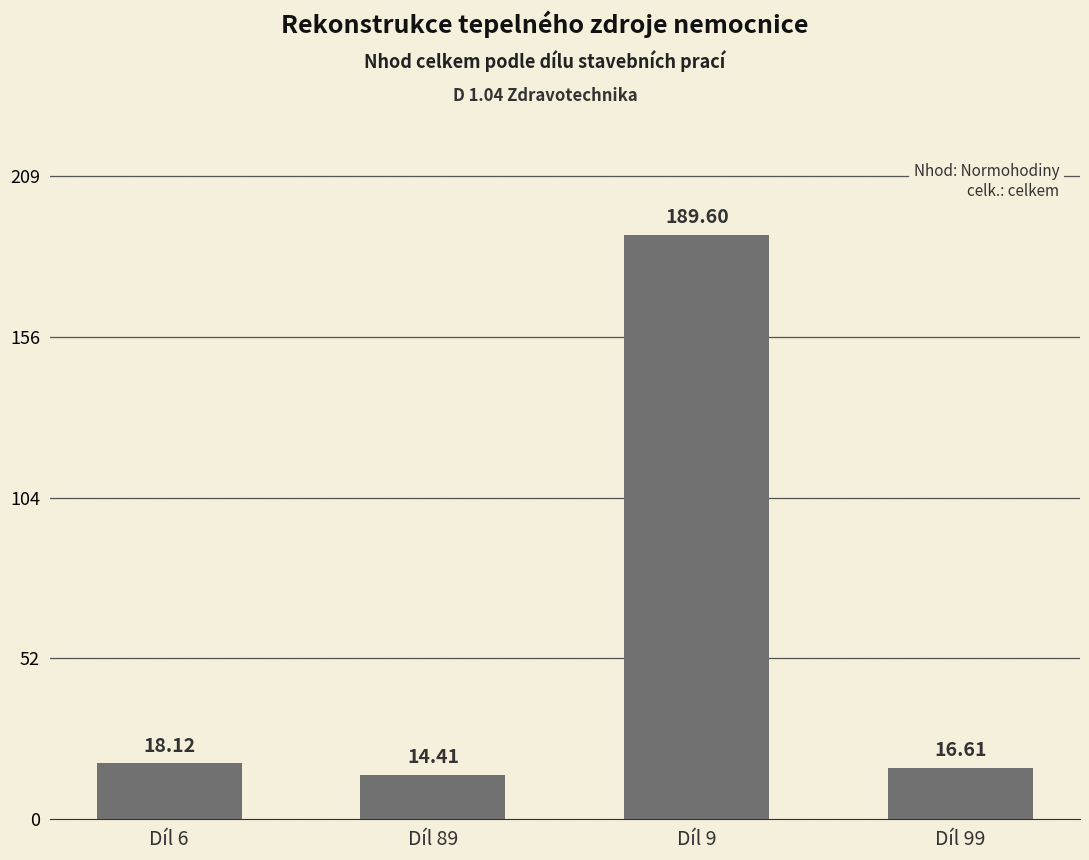

Where does the data first go above 18?

Díl 6